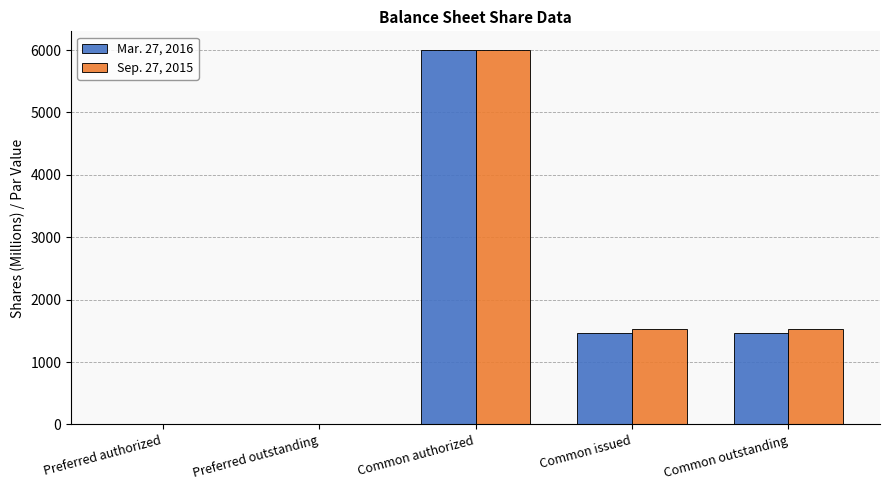

Which category has the highest value in the Sep. 27, 2015 series?

Common authorized